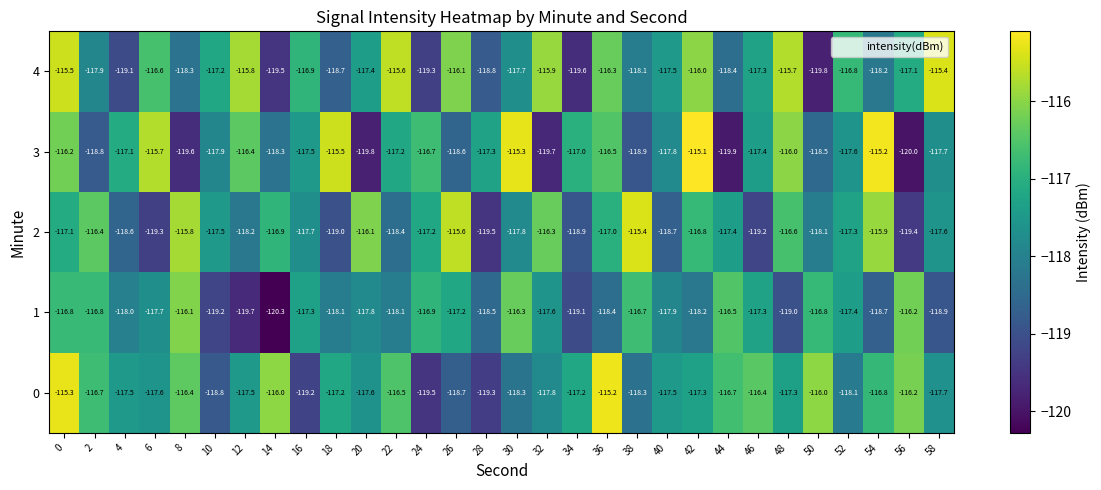

Is it true that 0 equals -202.0 at 44?

False